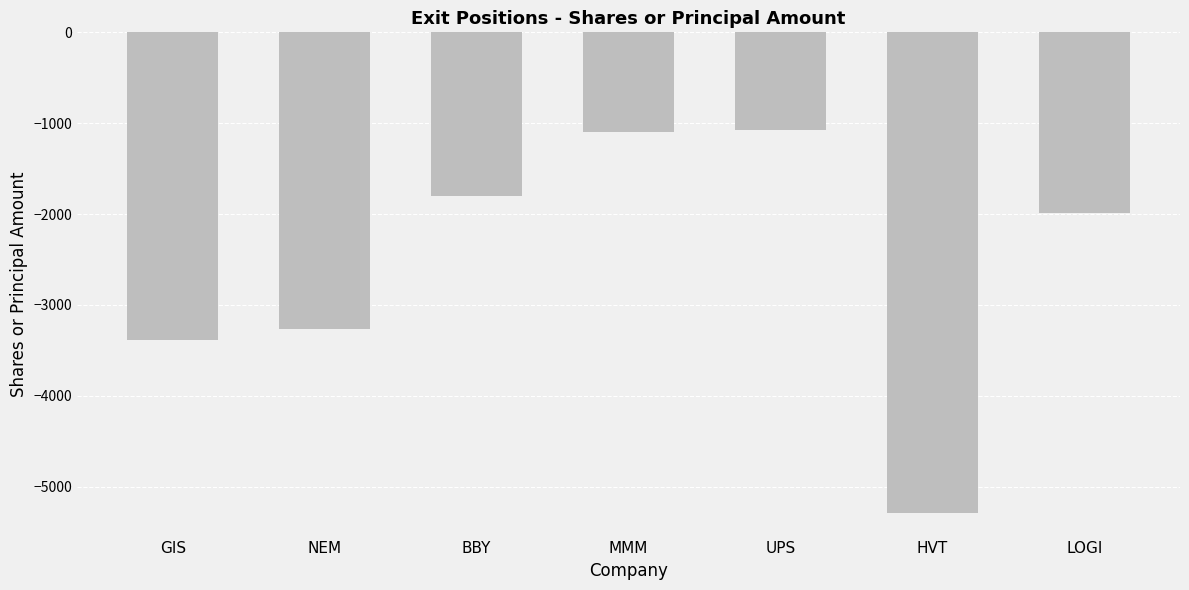

Reading right to left, what are all the values shown in this chart?

LOGI=-1984	HVT=-5285	UPS=-1076	MMM=-1100	BBY=-1806	NEM=-3268	GIS=-3385